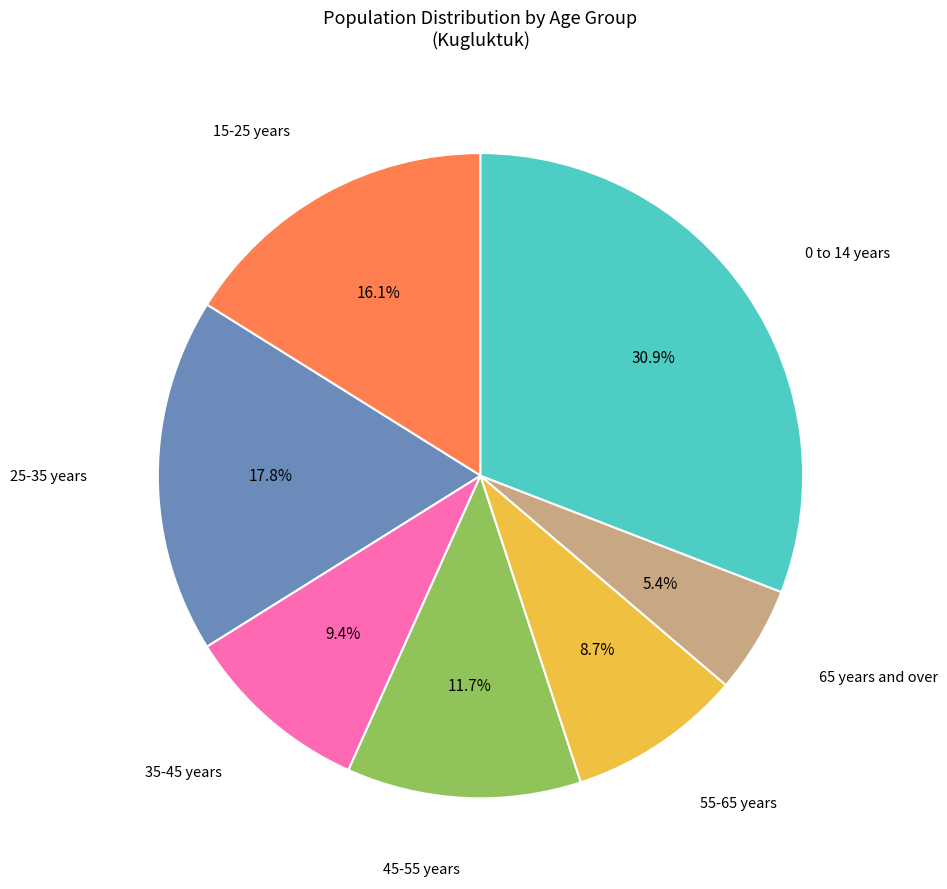

How many slices are in this pie chart?

7